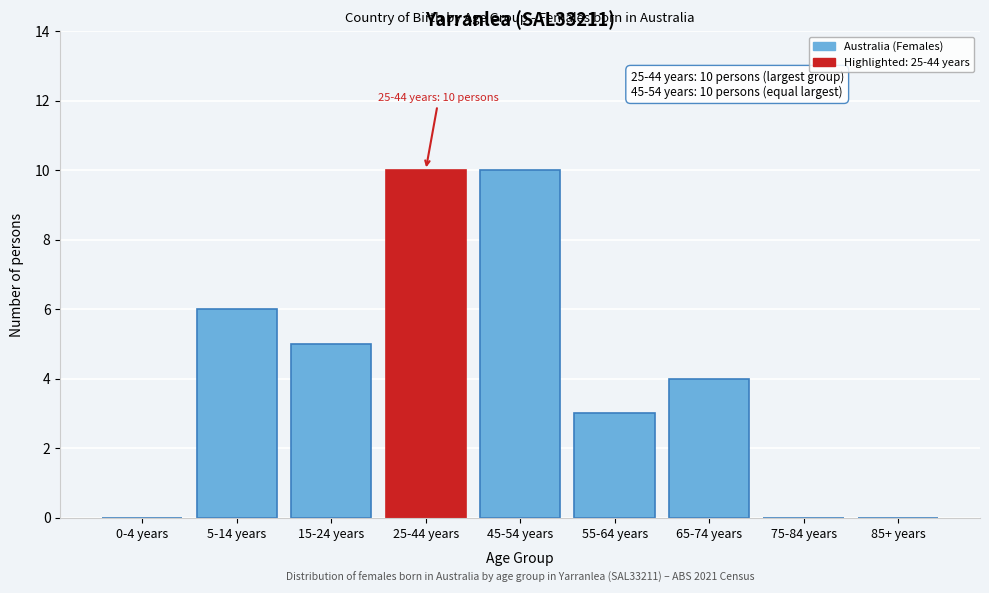

Reading left to right, extract all data points from this chart.

0-4 years=0	5-14 years=6	15-24 years=5	25-44 years=10	45-54 years=10	55-64 years=3	65-74 years=4	75-84 years=0	85+ years=0